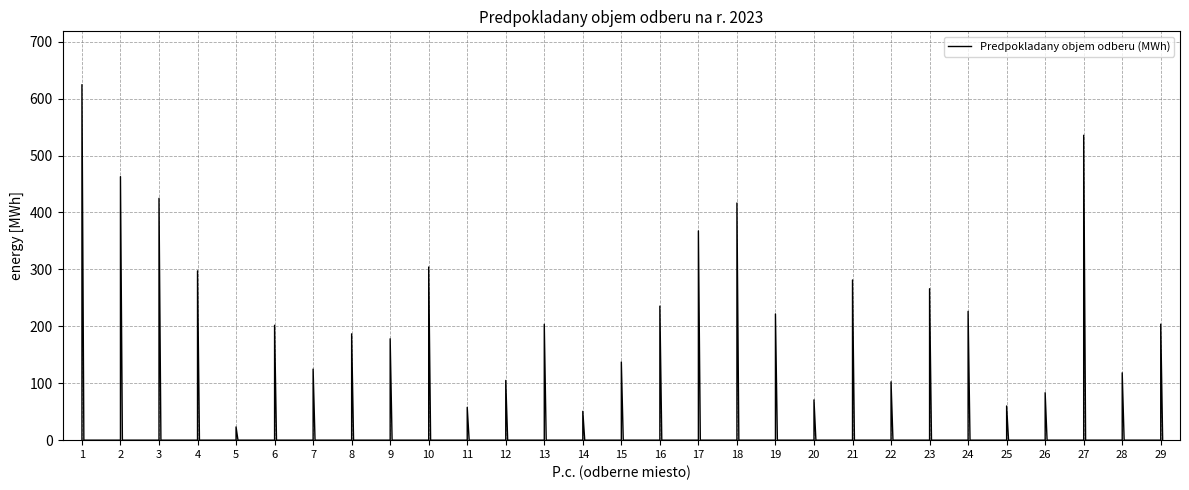

What is the difference between the maximum and minimum values?

601.2